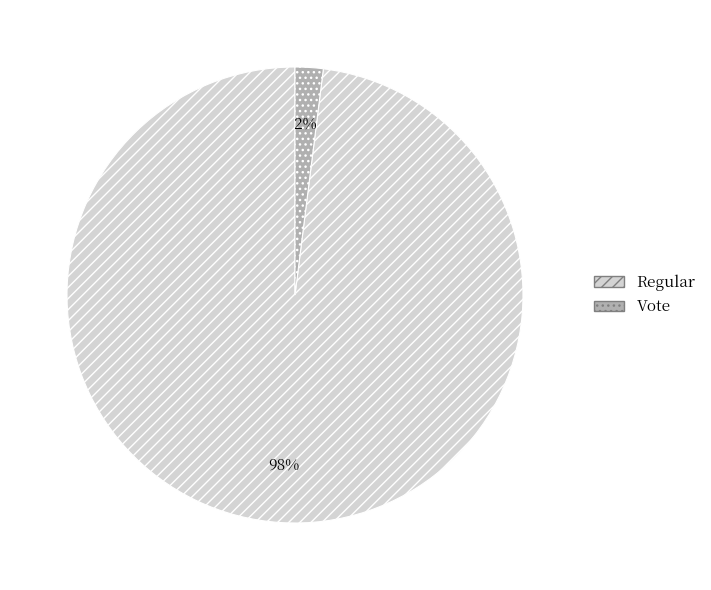

To the nearest percent, what percentage of the pie is Regular?

98%